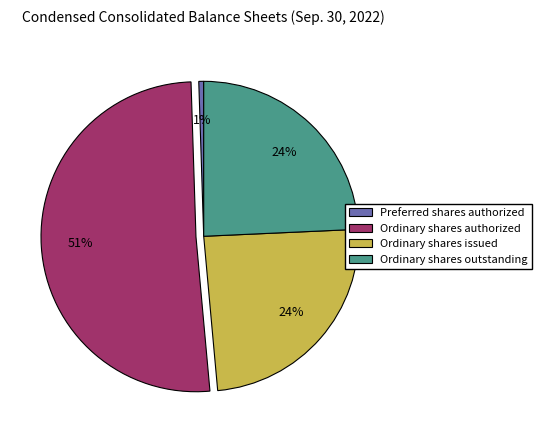

To the nearest percent, what is the difference between the largest and smallest slice percentages?

50%